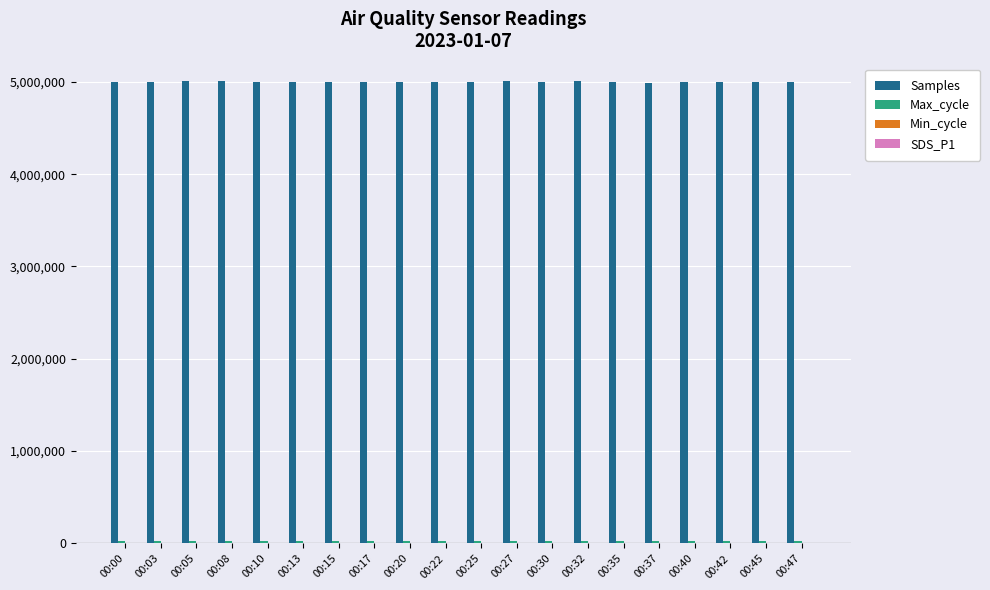

Which series has the largest total across all categories?

Samples